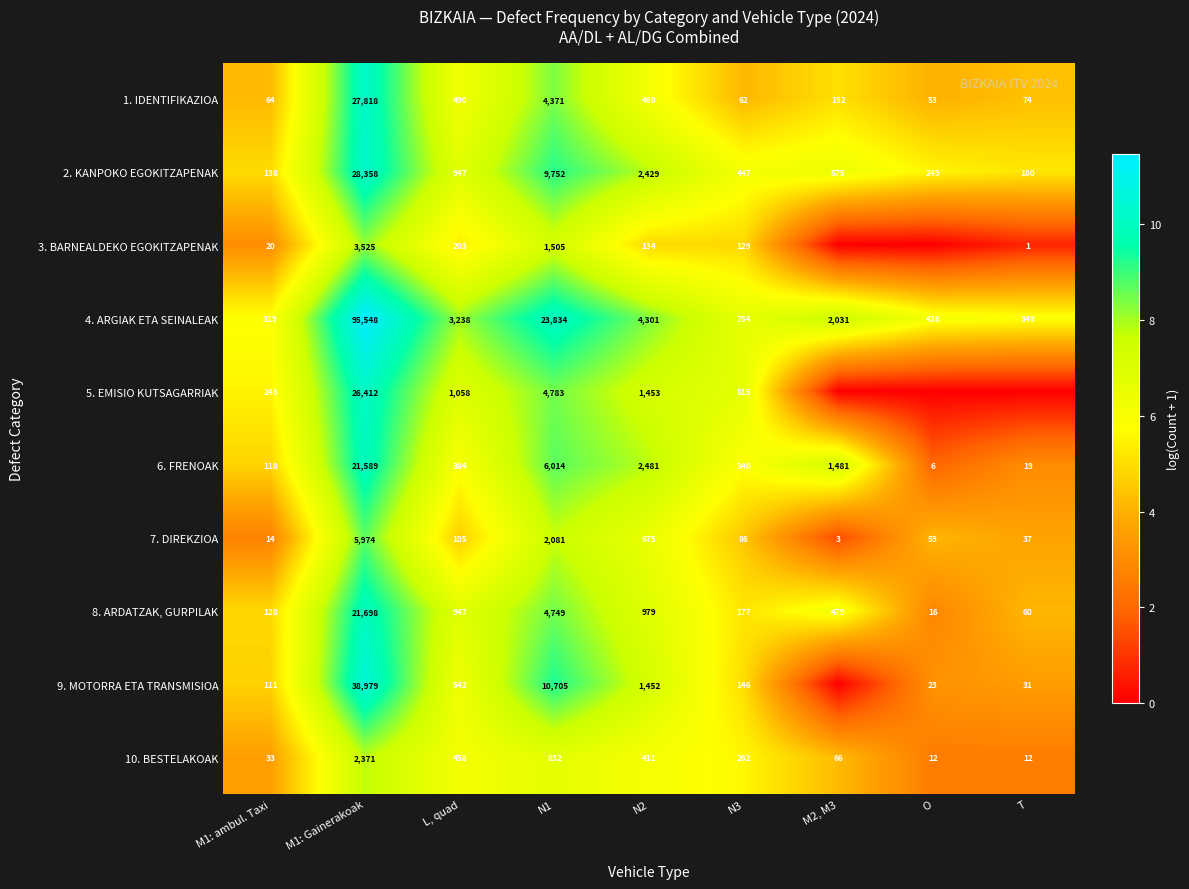

At which label does 6. FRENOAK reach its peak?

M1: Gainerakoak